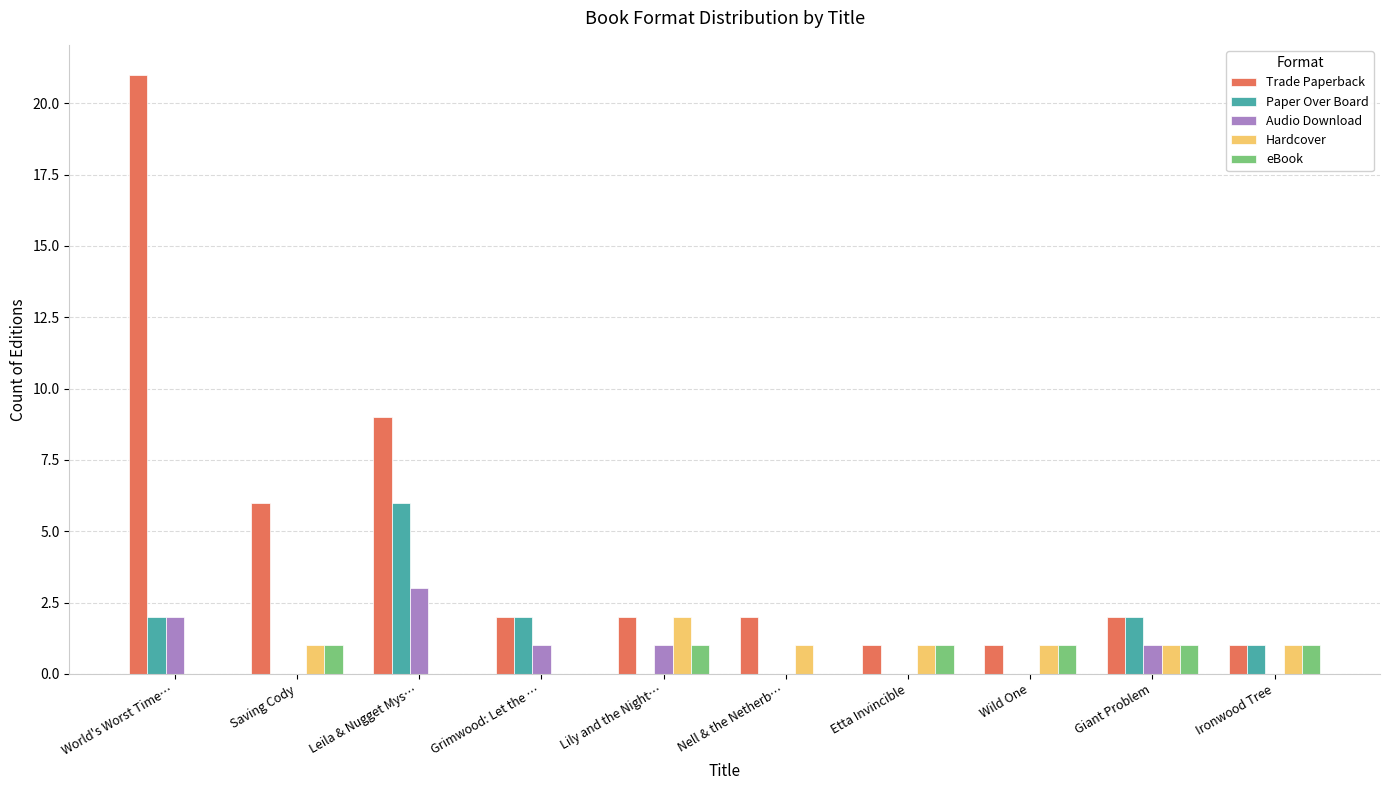

At which label does Audio Download first exceed 1?

World's Worst Time…